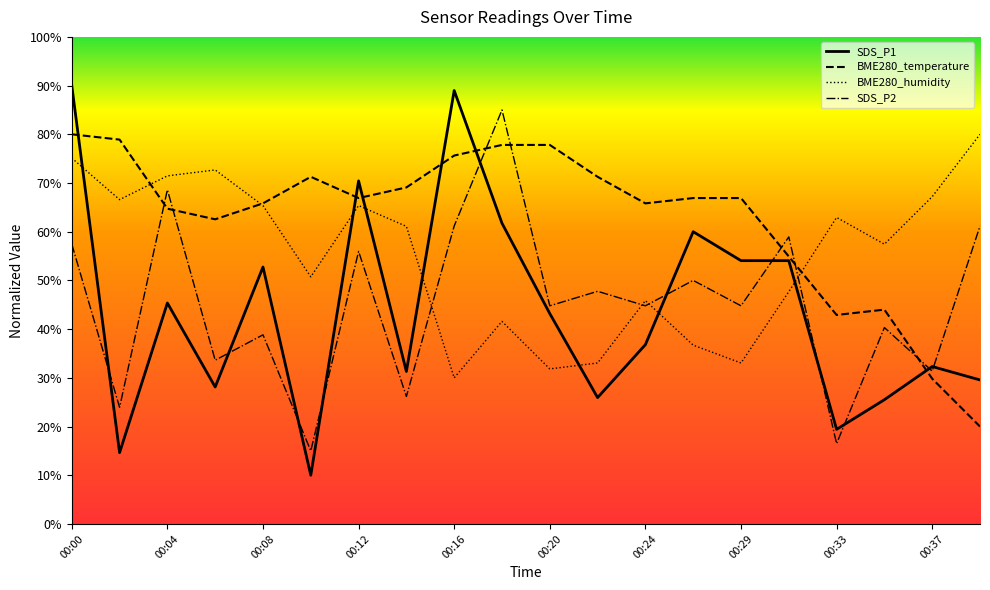

How many categories are shown in the chart?

20